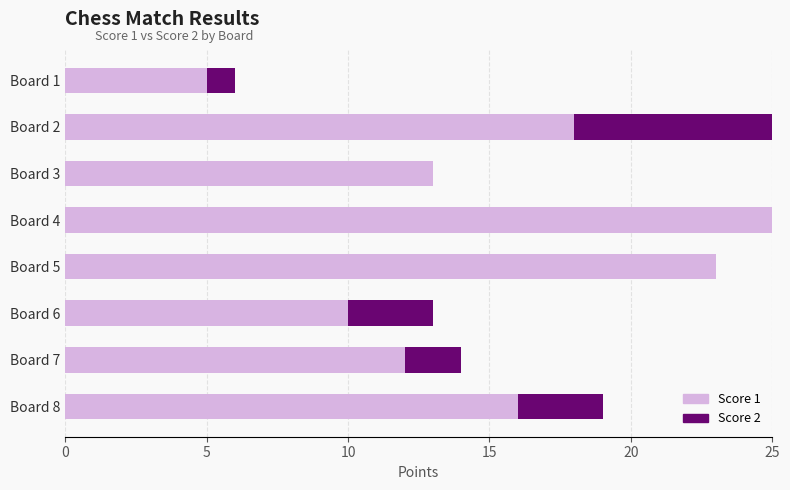

Is it true that Score 1 equals 17 at Board 3?

False